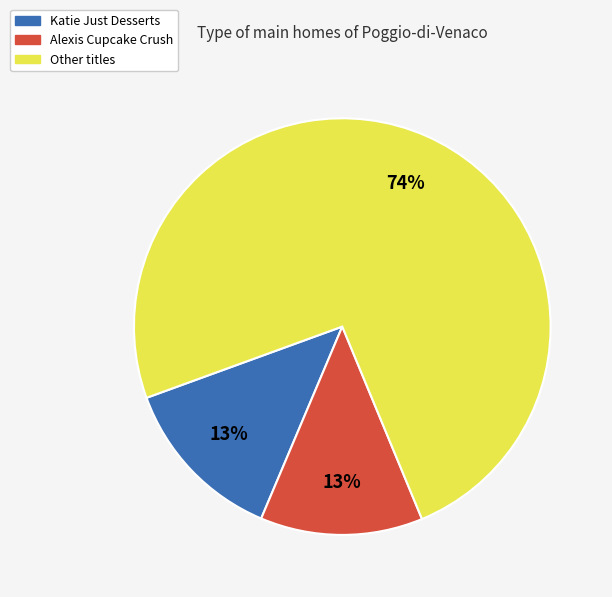

Does any single category account for the majority?

Yes